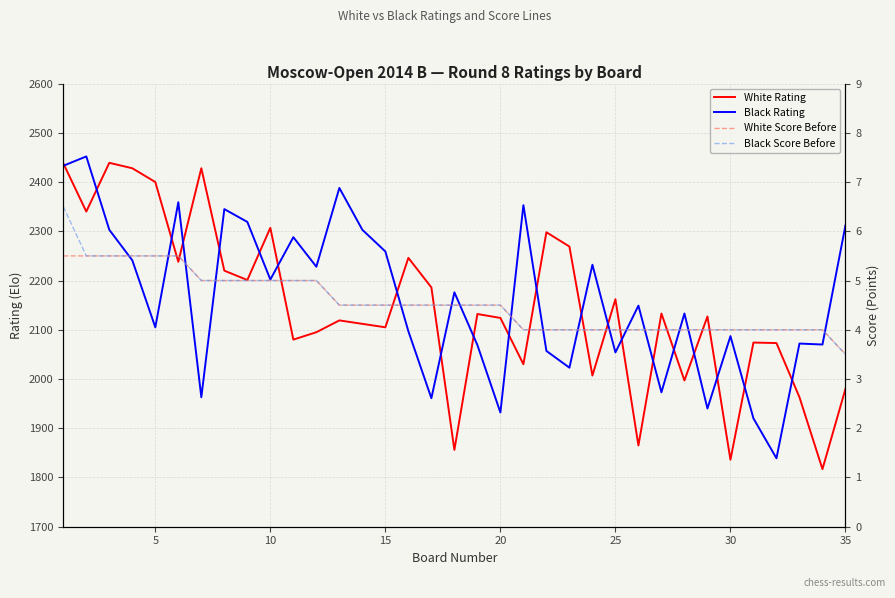

Rank the series by their maximum value, from lowest to highest.

White Score Before, Black Score Before, White Rating, Black Rating